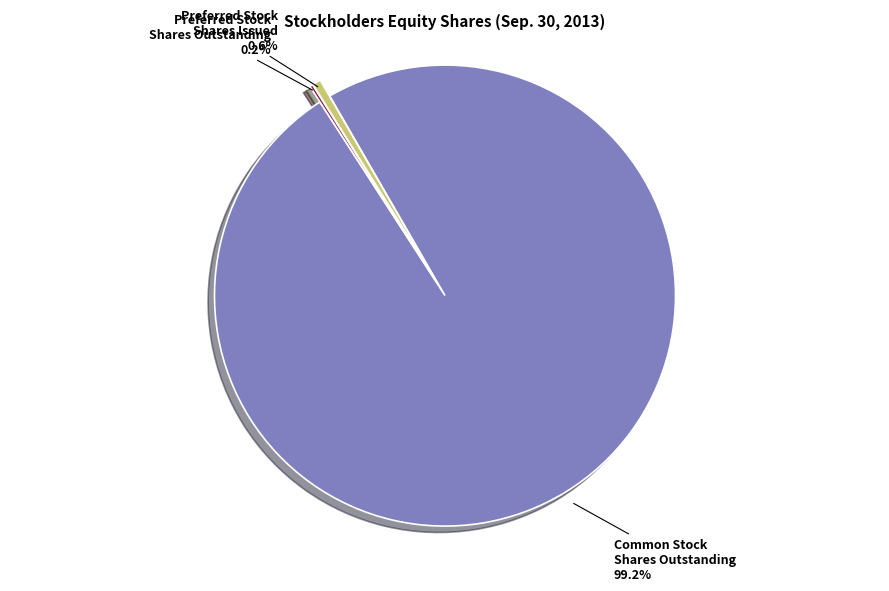

True or false: Preferred Stock Shares Issued accounts for 11% of the total.

False